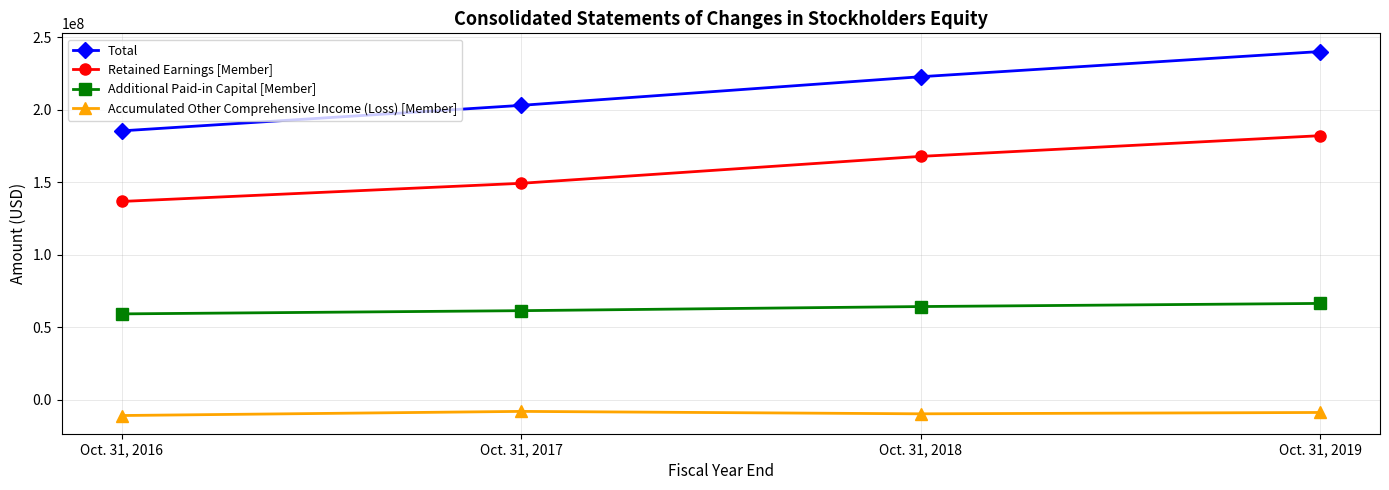

Rank the categories by Retained Earnings [Member] value from lowest to highest.

Oct. 31, 2016, Oct. 31, 2017, Oct. 31, 2018, Oct. 31, 2019